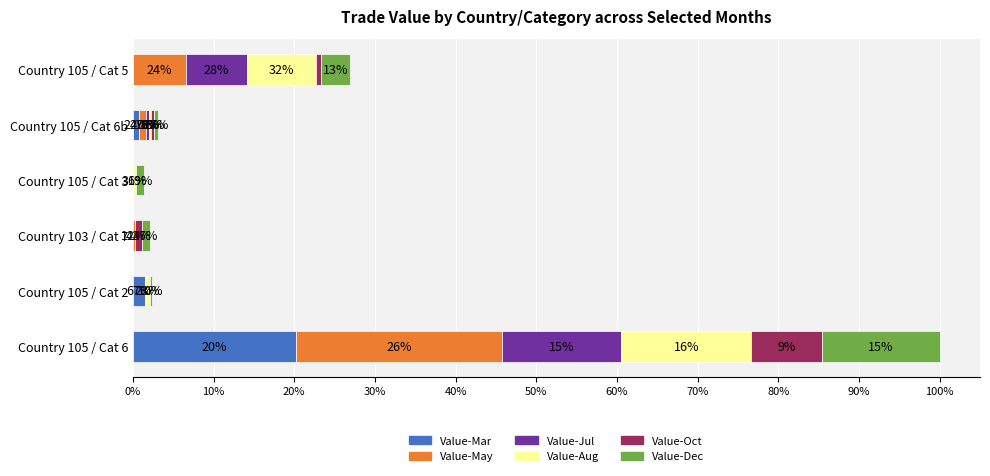

What are all the series names shown in the legend?

Value-Mar, Value-May, Value-Jul, Value-Aug, Value-Oct, Value-Dec